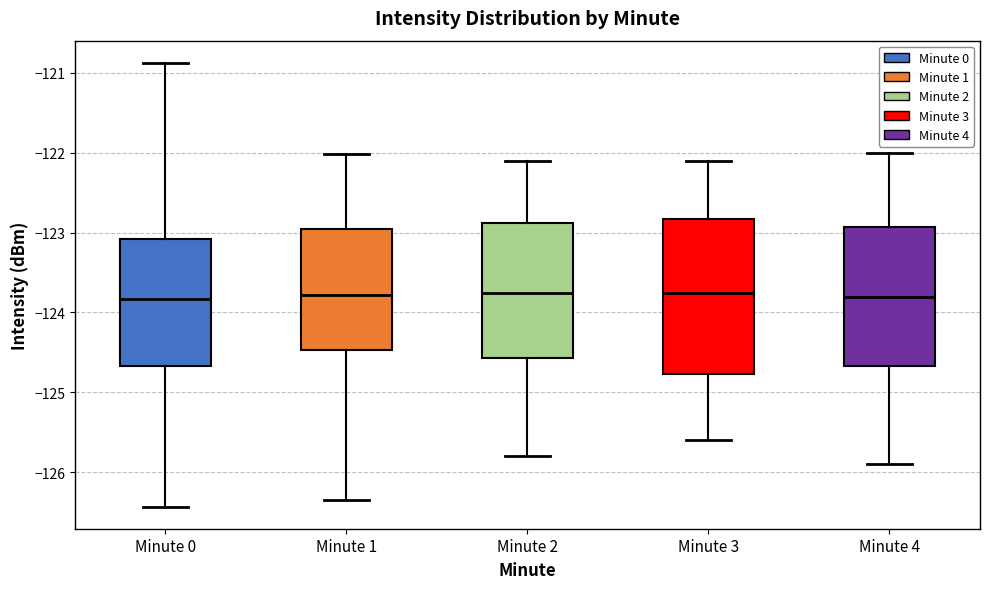

Reading left to right, transcribe this box plot: for each box, give where its median line is, the range the box spans, and where its two whiskers end, as read against the y-axis. The values are not printed on the chart, so give them approximately, as read against the axis.

Minute 0: median -123.8, box -124.7 to -123.1, whiskers -126.4 to -120.9
Minute 1: median -123.8, box -124.5 to -122.9, whiskers -126.3 to -122.0
Minute 2: median -123.7, box -124.6 to -122.9, whiskers -125.8 to -122.1
Minute 3: median -123.7, box -124.8 to -122.8, whiskers -125.6 to -122.1
Minute 4: median -123.8, box -124.7 to -122.9, whiskers -125.9 to -122.0